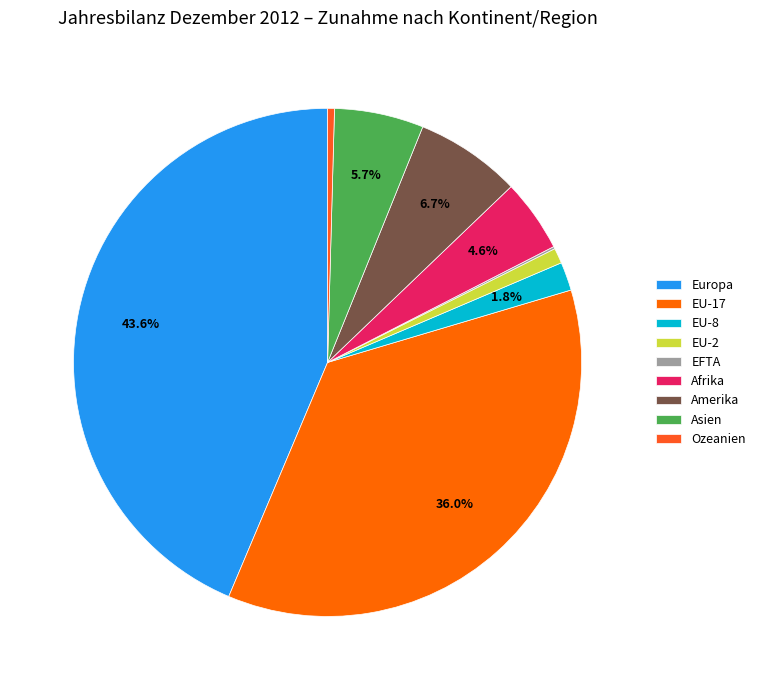

What percentage is NOT represented by Ozeanien?

99.6%